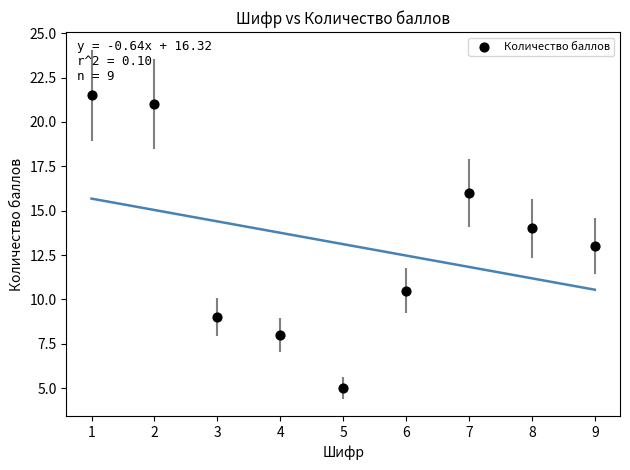

What is the range of X values (max minus min)?

8.0